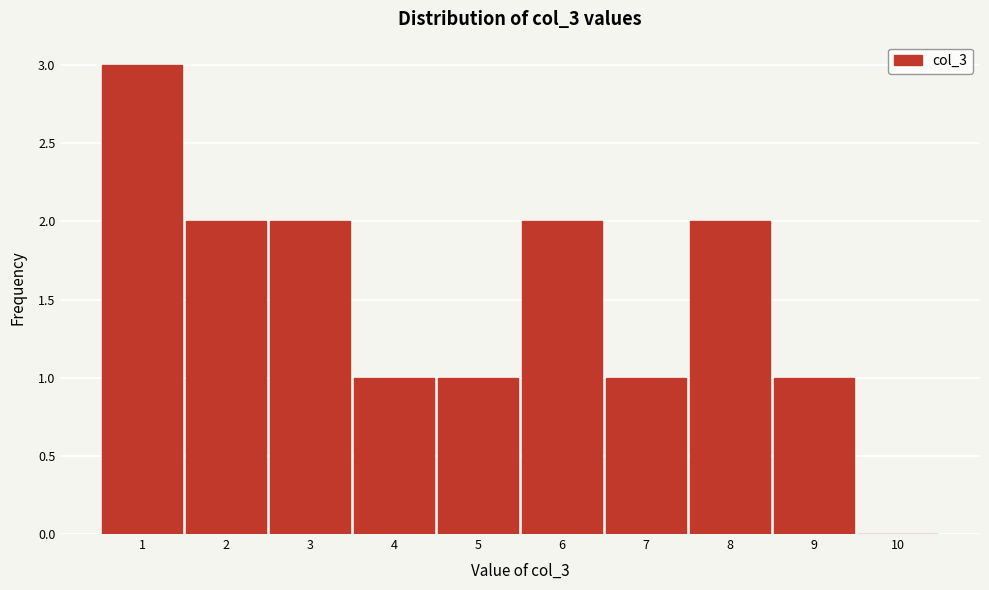

What is the height of the bar covering 6.5 to 7.5 on the x-axis? The values are not printed on the chart, so give them approximately, as read against the axis.

1